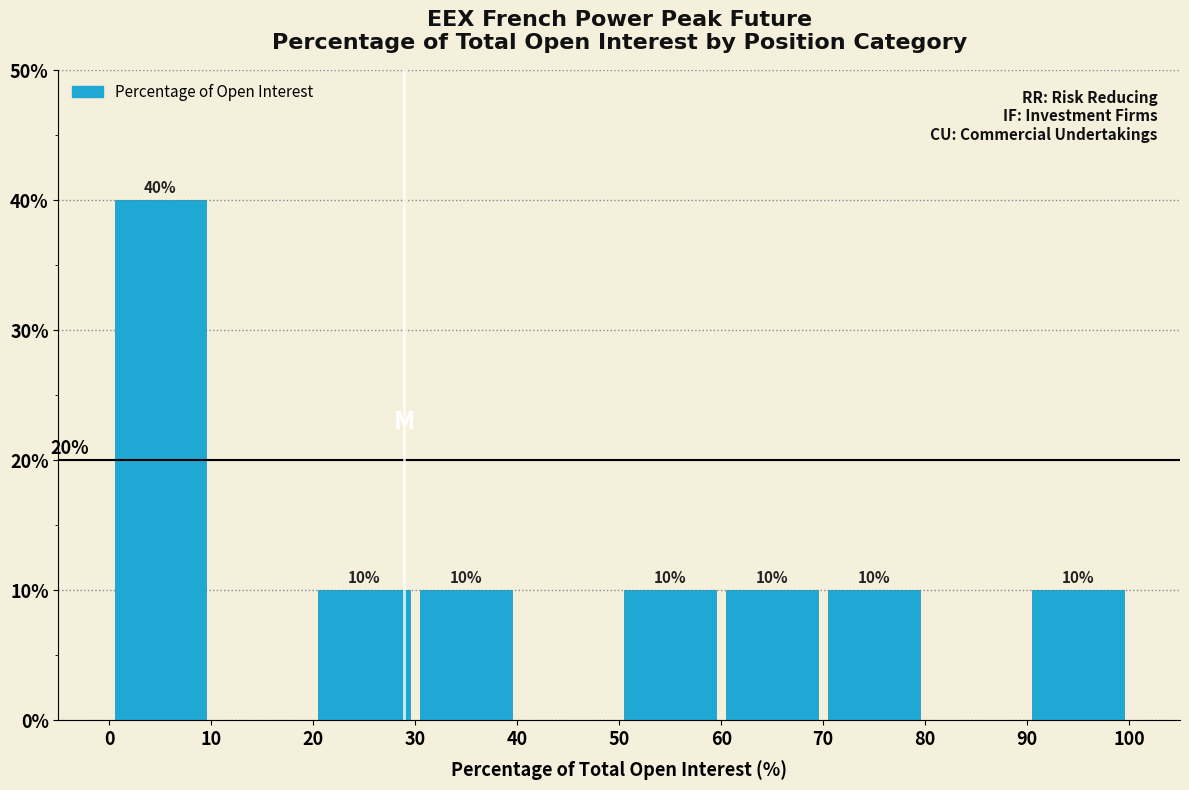

Over which range of the x-axis is the bar tallest?

0 to 10